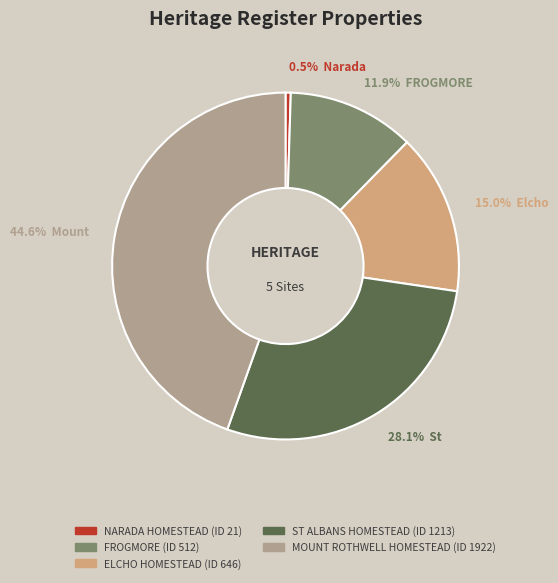

Between ELCHO HOMESTEAD and ST ALBANS HOMESTEAD, which is larger?

ST ALBANS HOMESTEAD